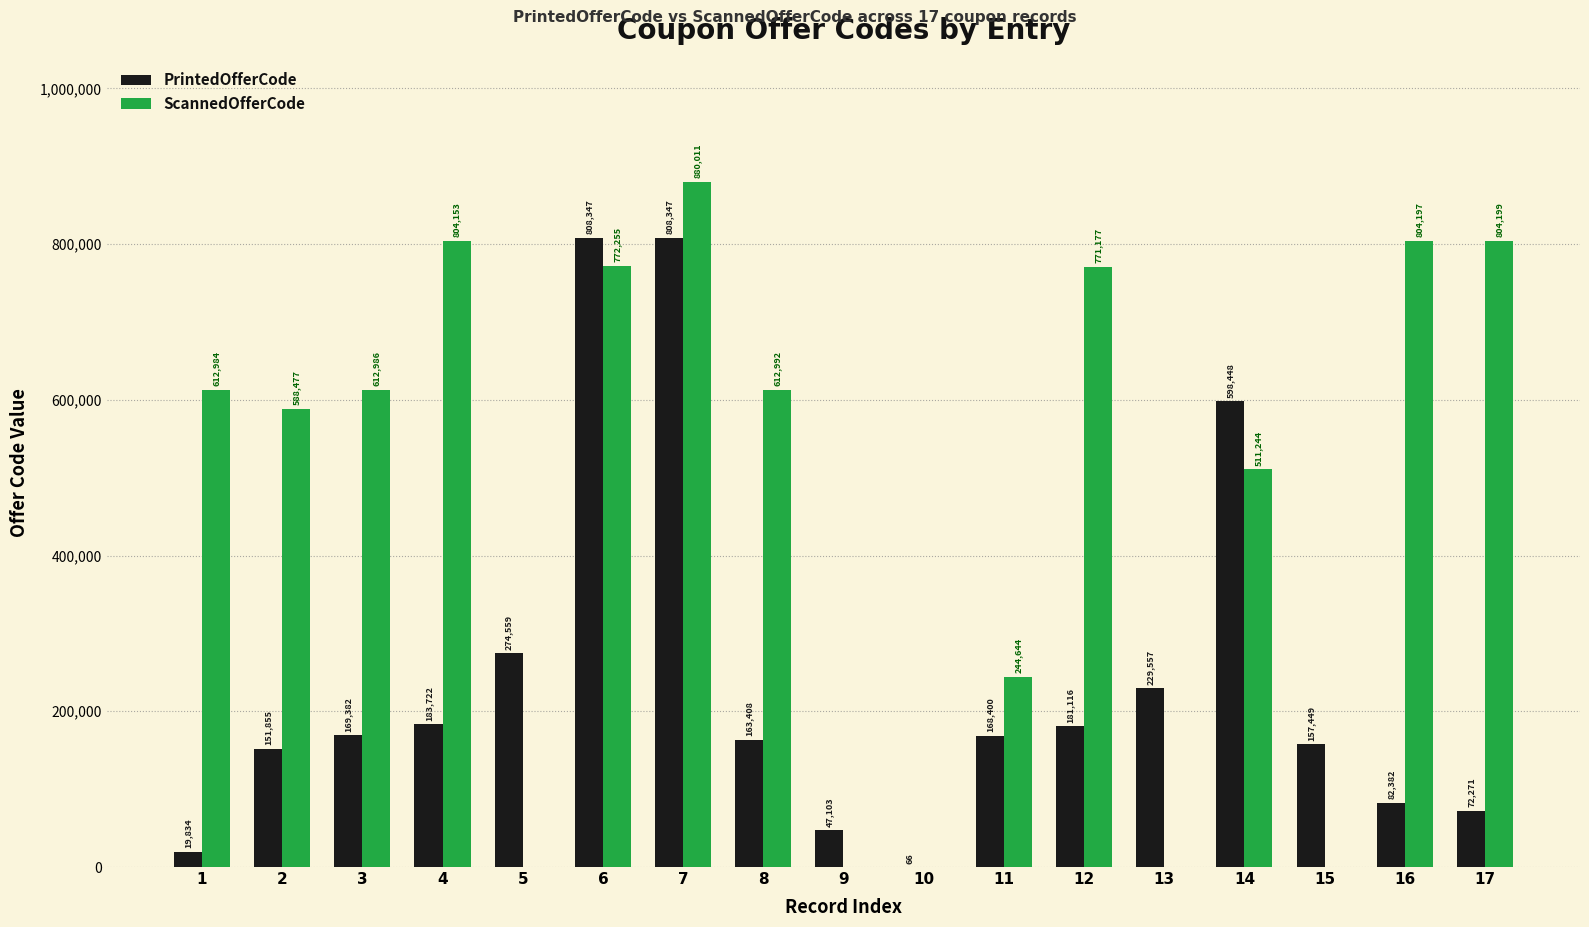

How many data points does each series have?

17